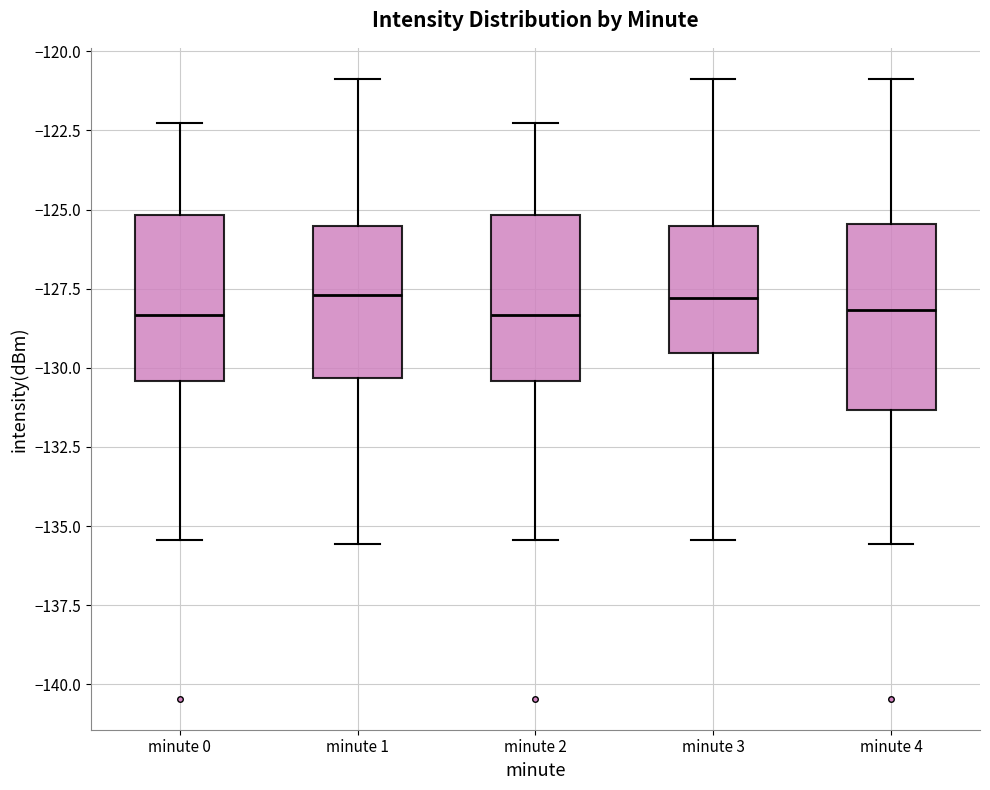

Which box is the tallest, from its lower edge to its upper edge?

minute 4